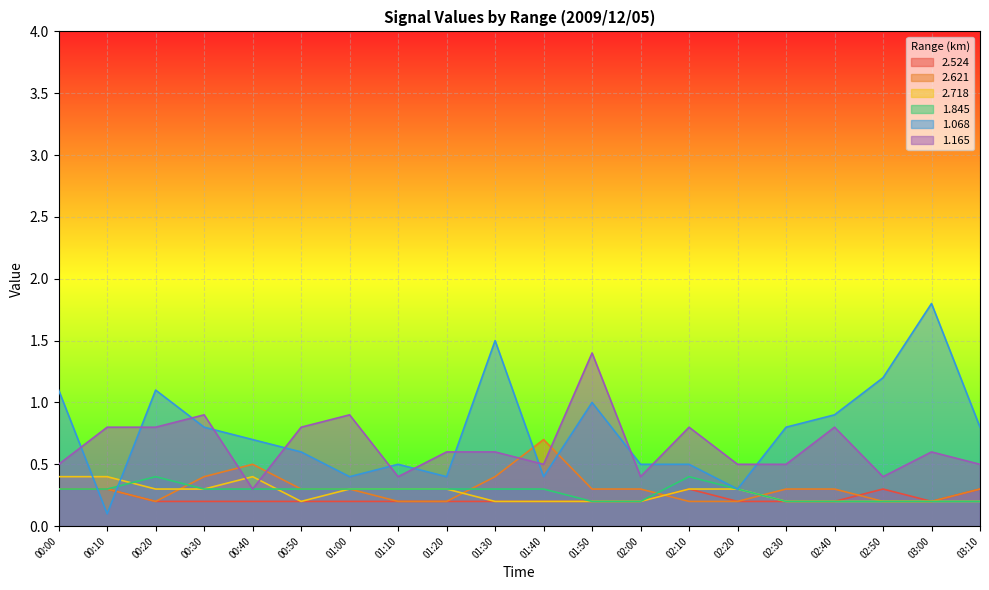

What is the total value across all series at 02:50?

2.5